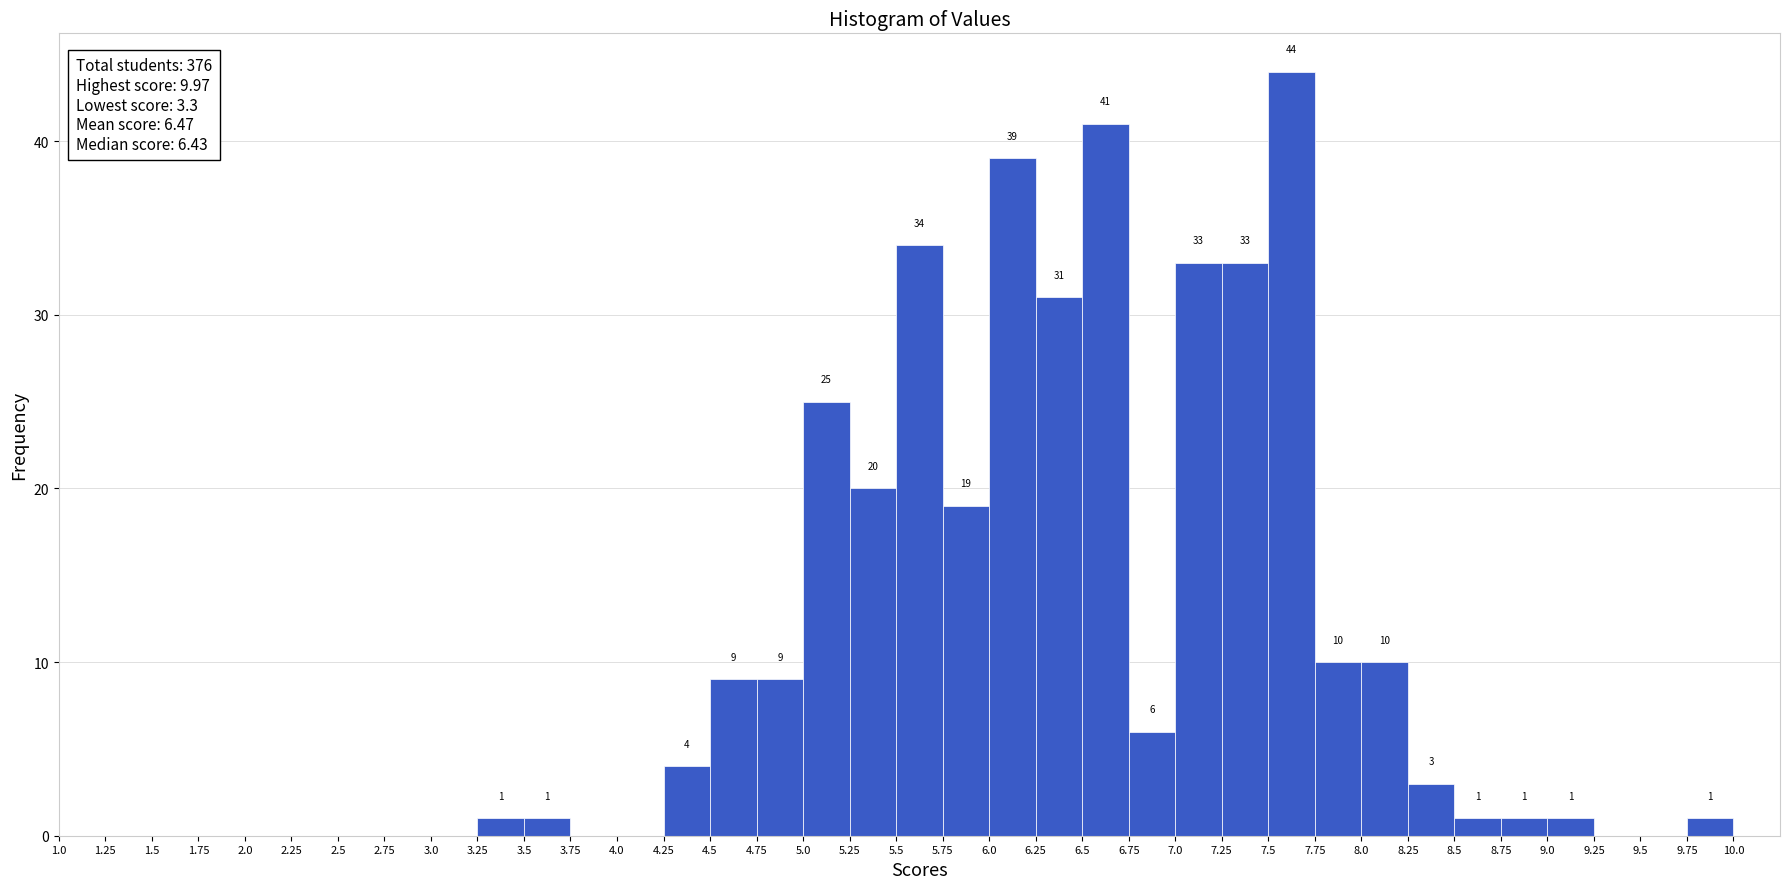

Which range on the x-axis has the tallest bar?

7.5 to 7.75